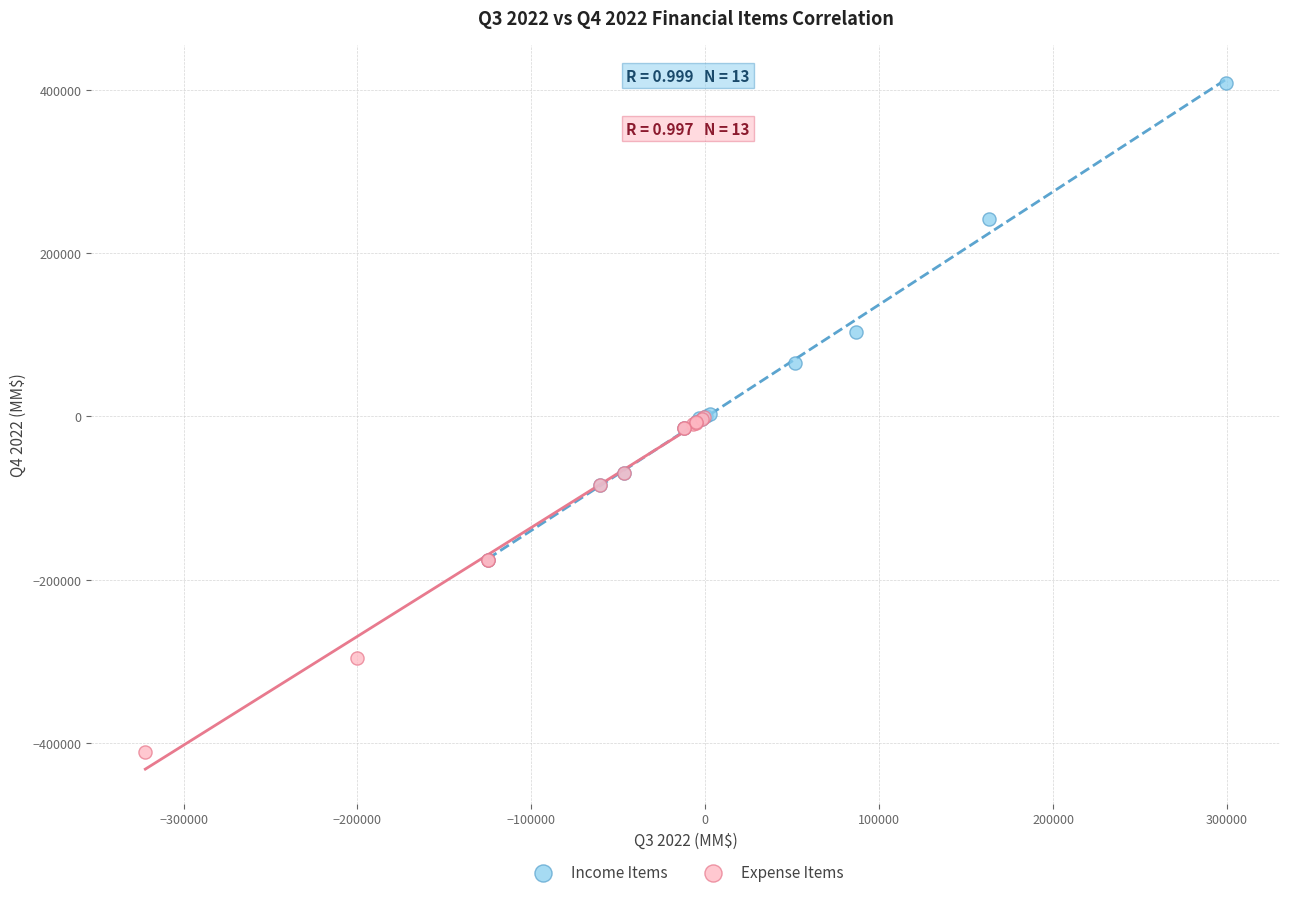

Which series contains the lowest Y value?

Expense Items